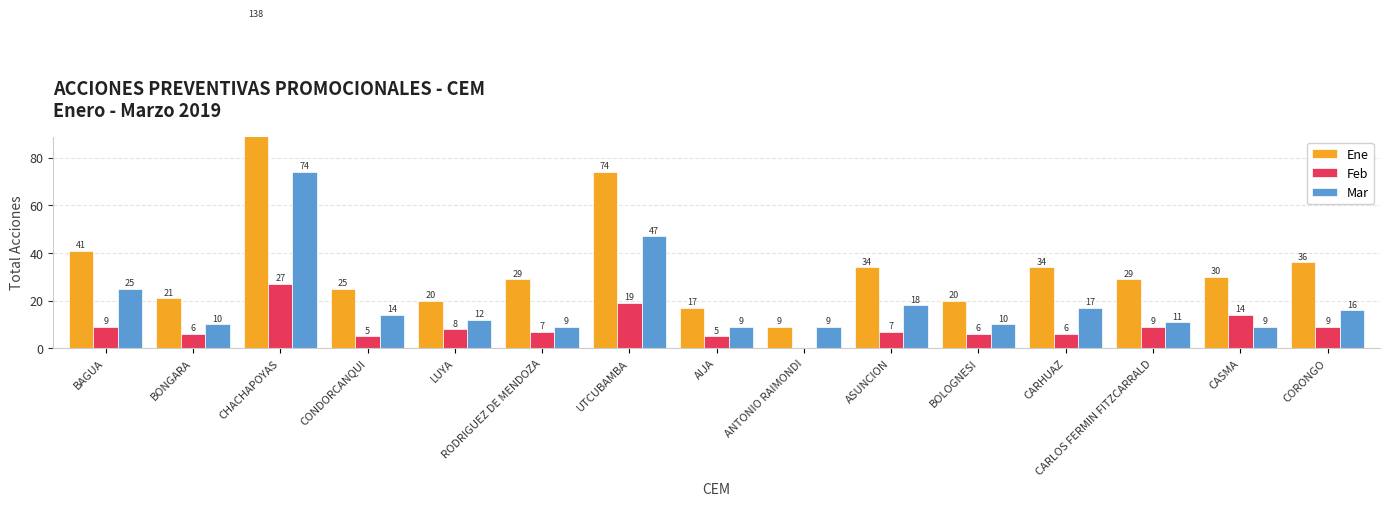

Reading left to right, extract all data points from this chart.

Ene: 41	21	138	25	20	29	74	17	9	34	20	34	29	30	36
Feb: 9	6	27	5	8	7	19	5	0	7	6	6	9	14	9
Mar: 25	10	74	14	12	9	47	9	9	18	10	17	11	9	16